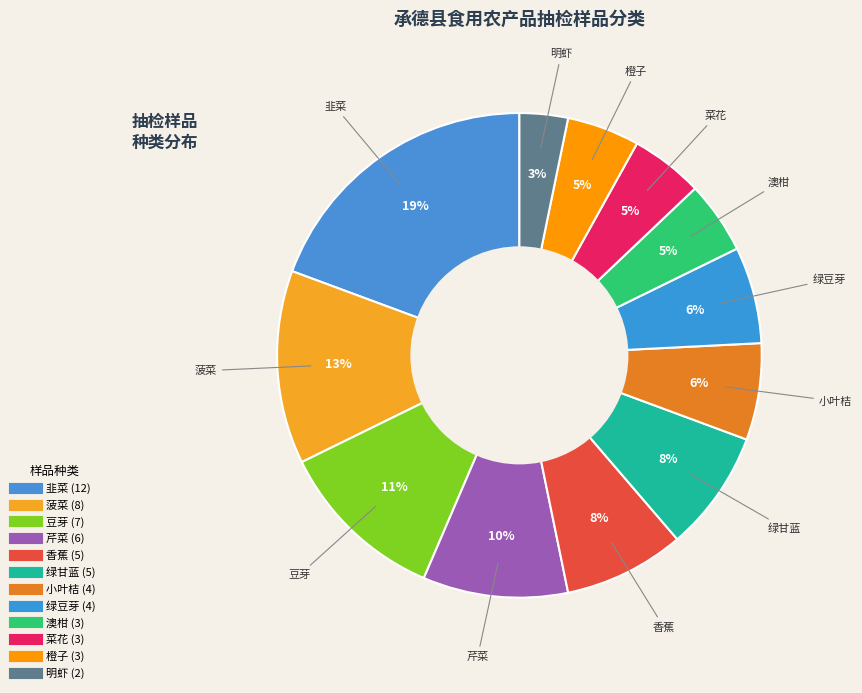

To the nearest percent, what is the difference between the largest and smallest slice percentages?

16%